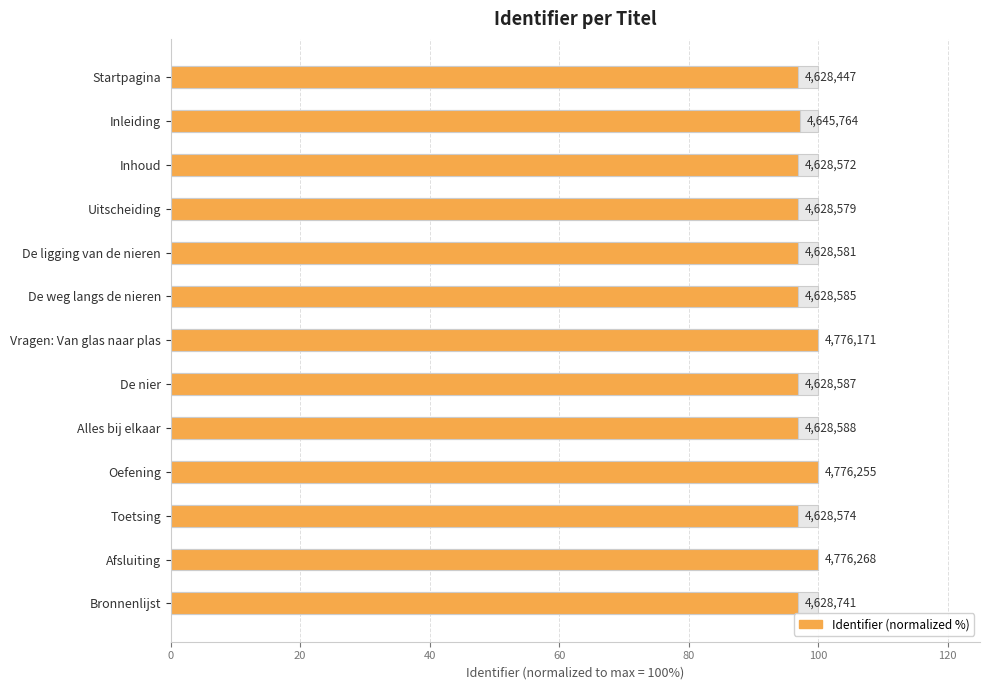

Count the number of categories in the chart.

13